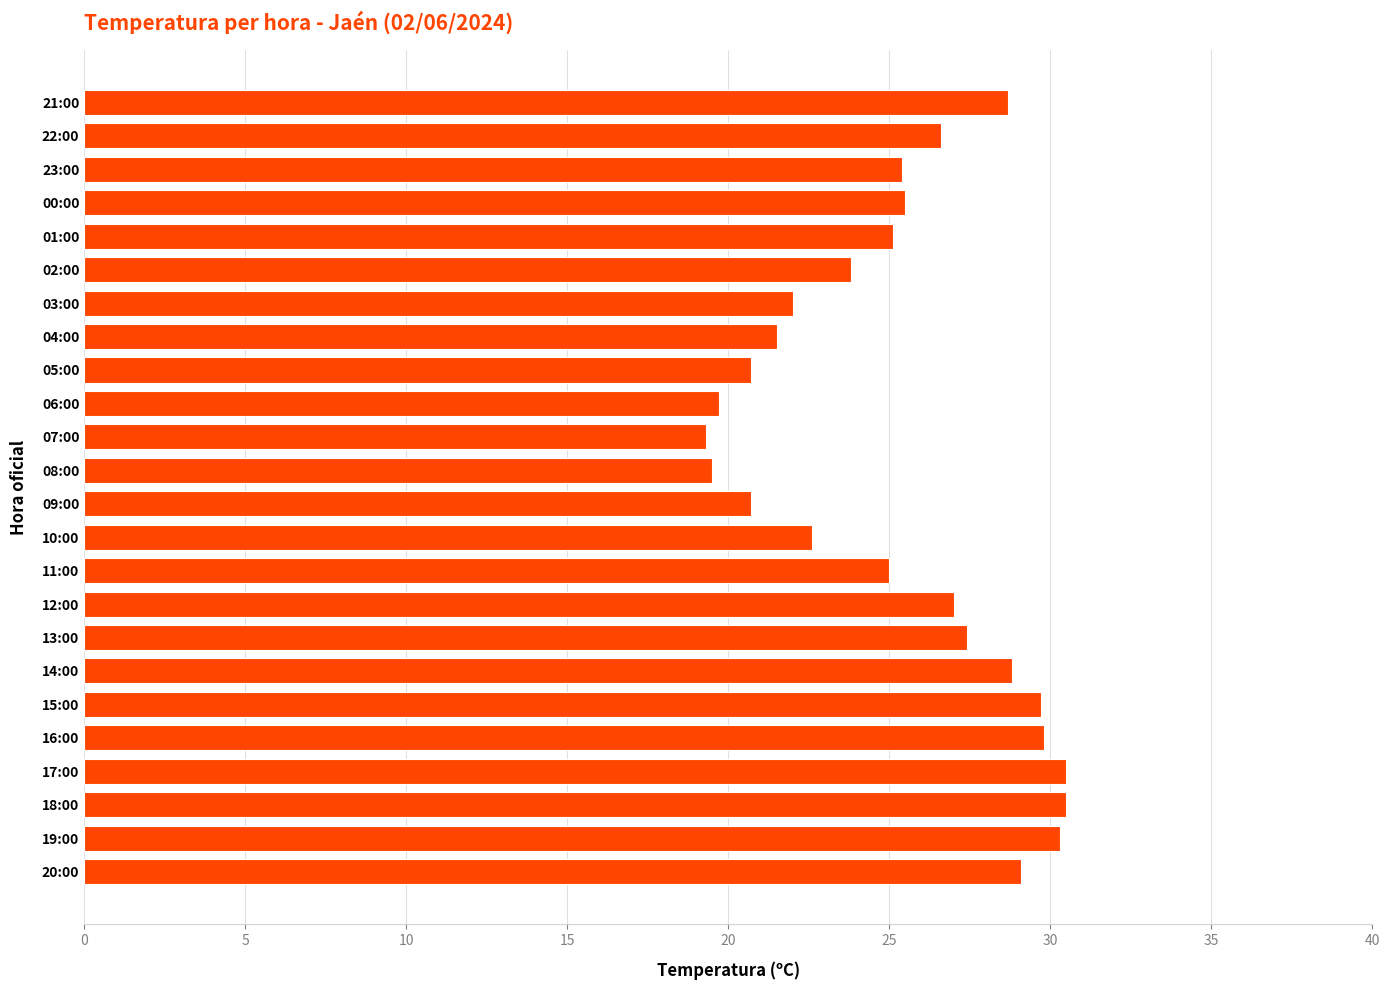

What is the change in value from 06:00 to 04:00?

+1.8